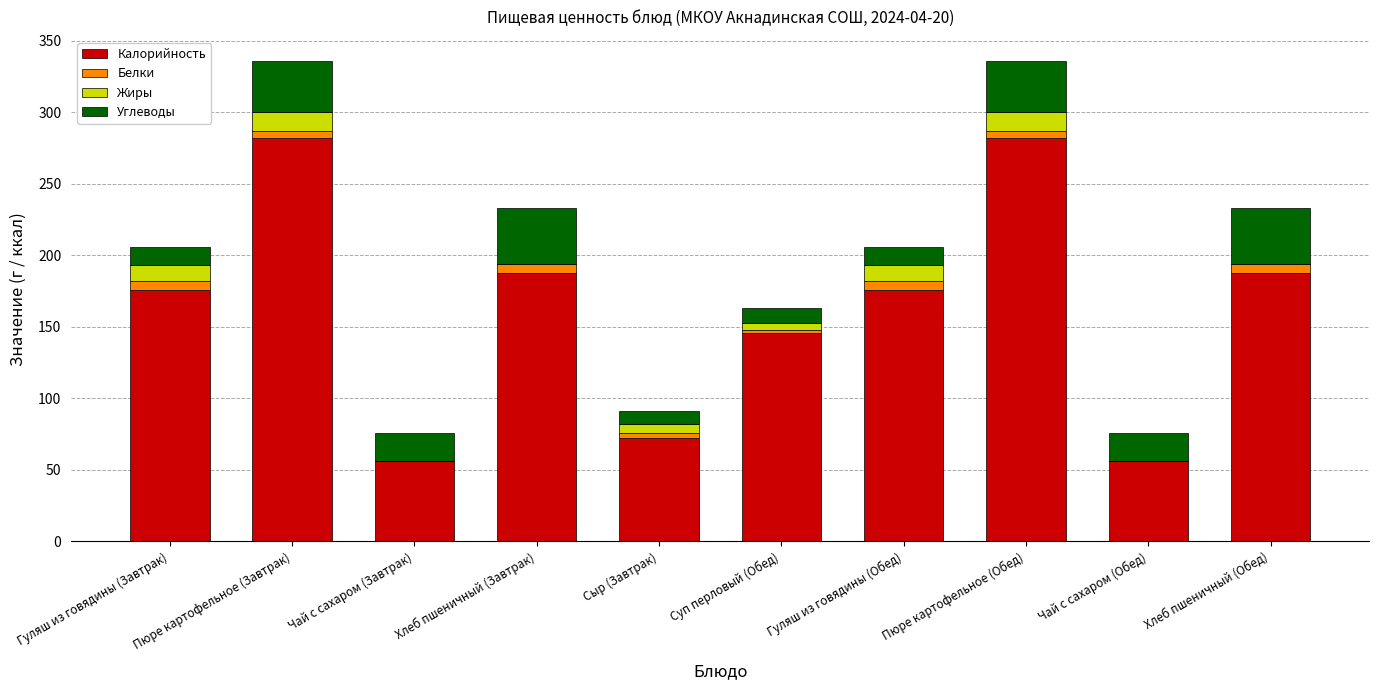

The Калорийность series shows 105 at Хлеб пшеничный (Завтрак). True or false?

False